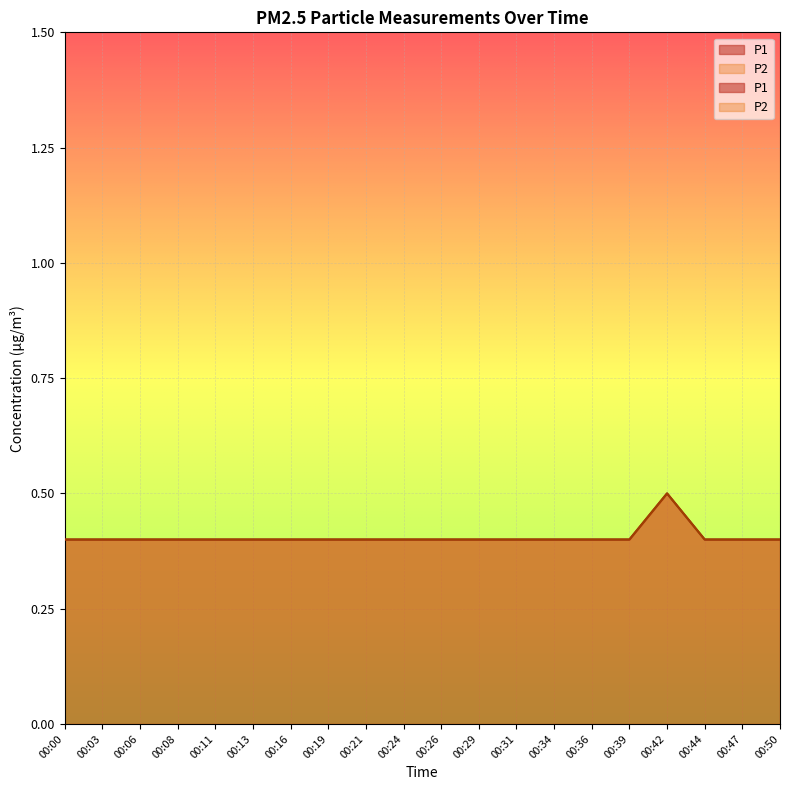

Is it true that P2 equals 0.1 at 00:42?

False